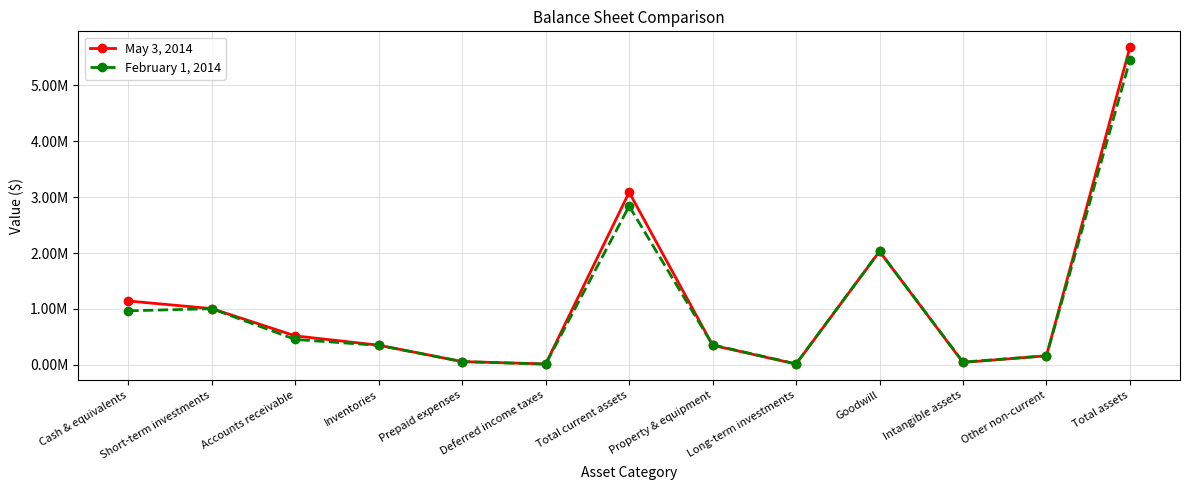

What are all the series names shown in the legend?

May 3, 2014, February 1, 2014